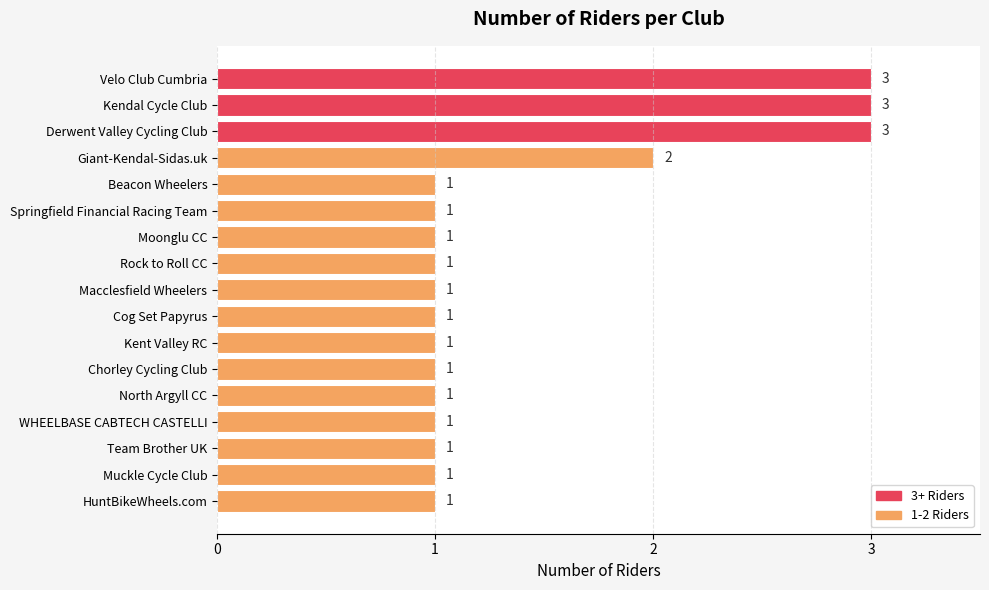

Reading top to bottom, transcribe all the data shown in this chart.

3	3	3	2	1	1	1	1	1	1	1	1	1	1	1	1	1